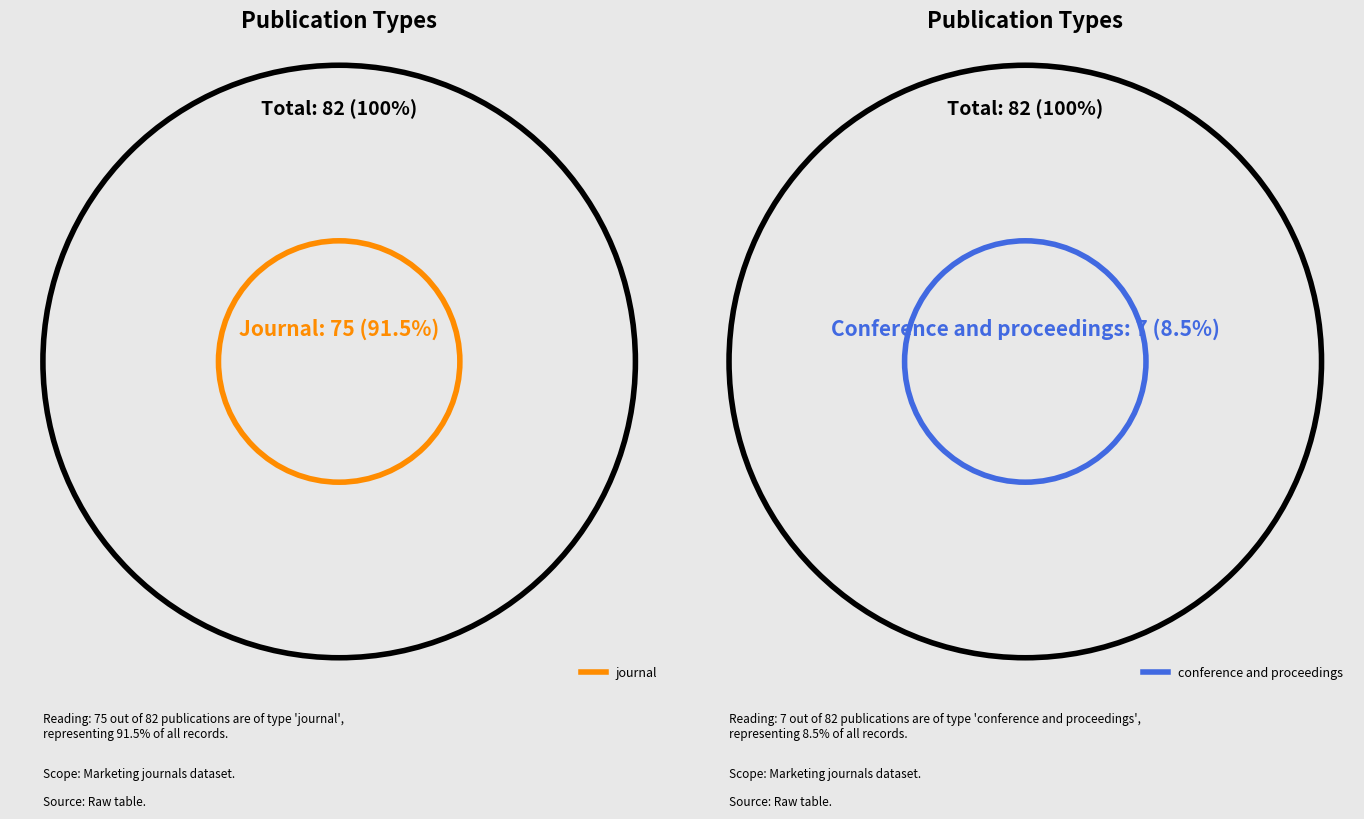

How many segments does this pie chart have?

2